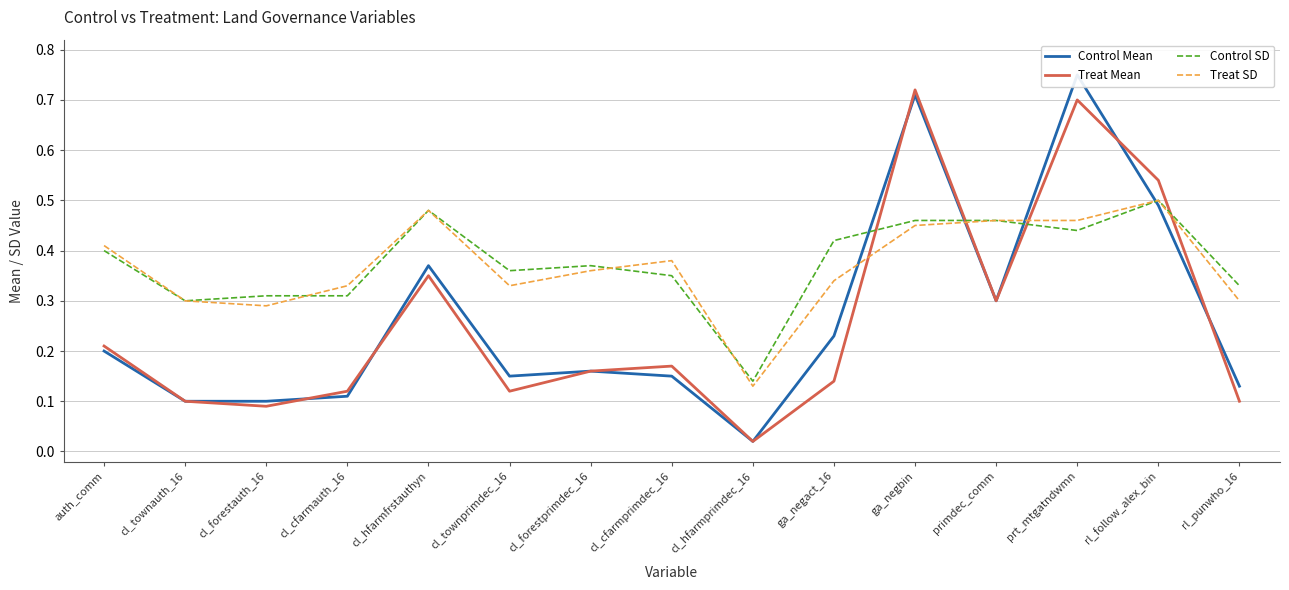

What is the label of the 11th point from the left?

ga_negbin